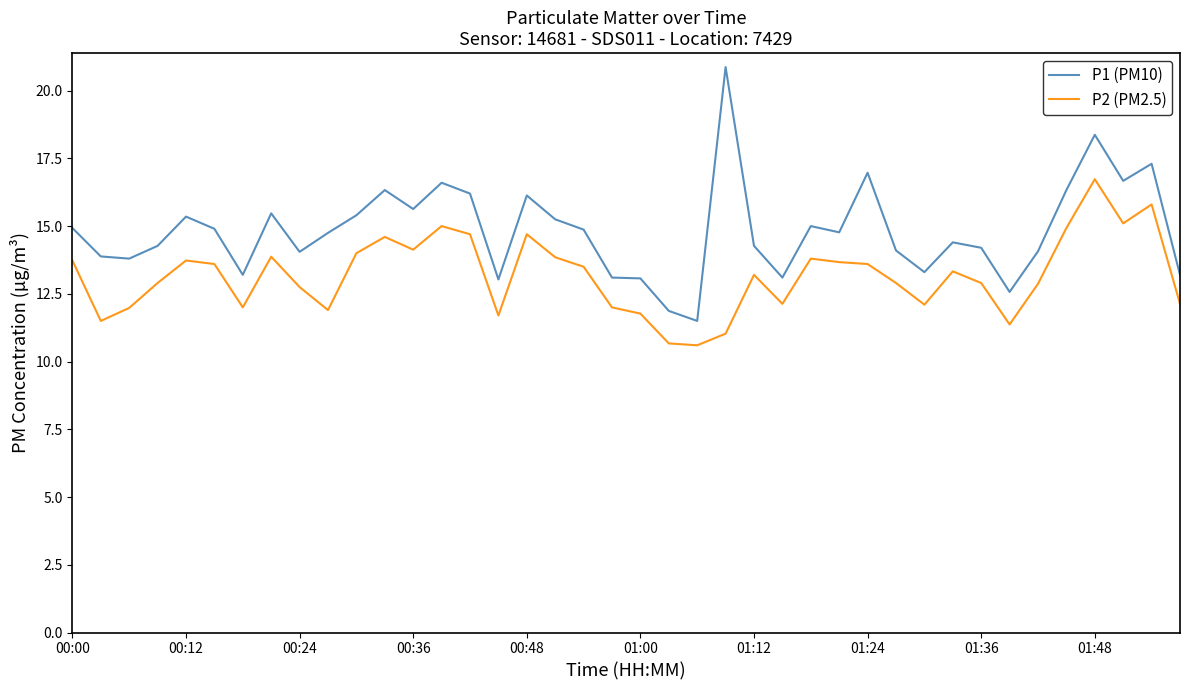

What is the difference between the maximum and minimum values in the P2 (PM2.5) series?

6.1